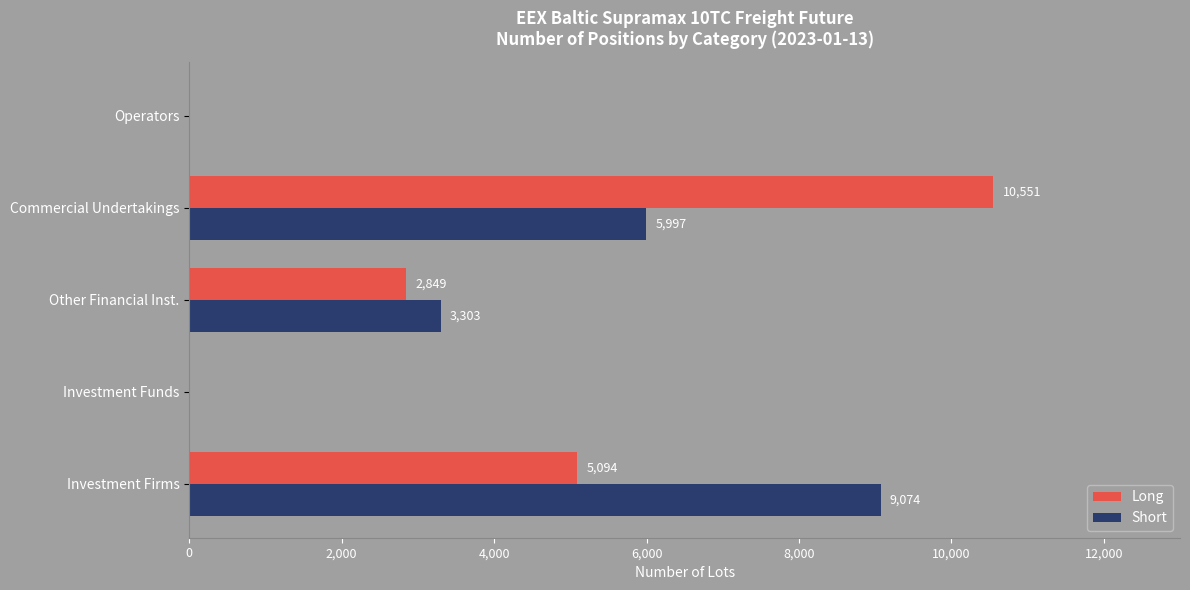

At which category is the sum across all series the highest?

Commercial Undertakings